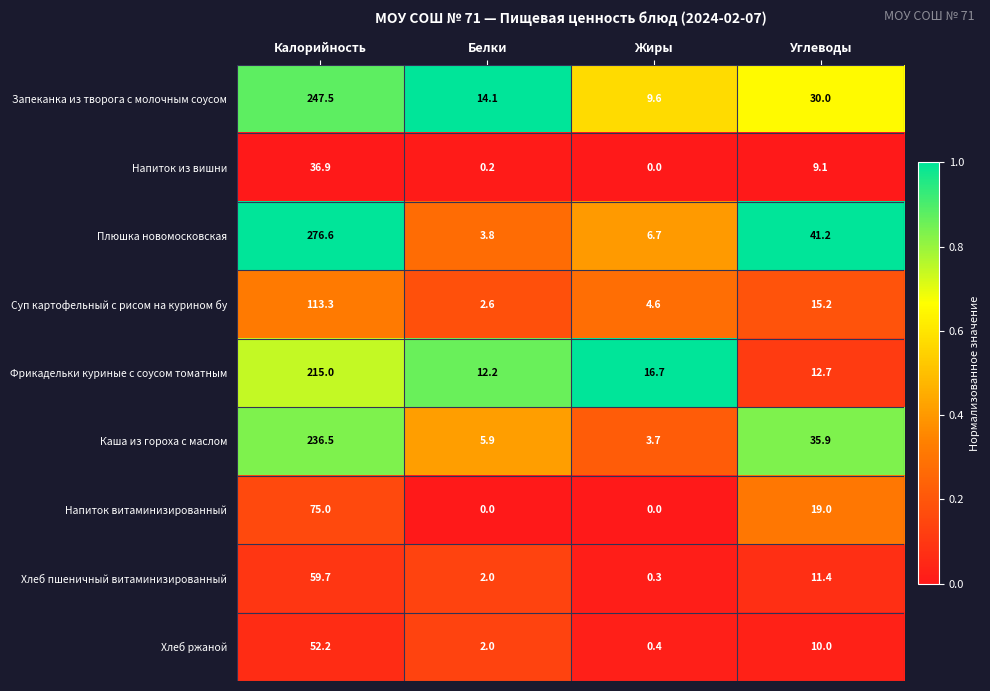

Count the number of data series in this chart.

9